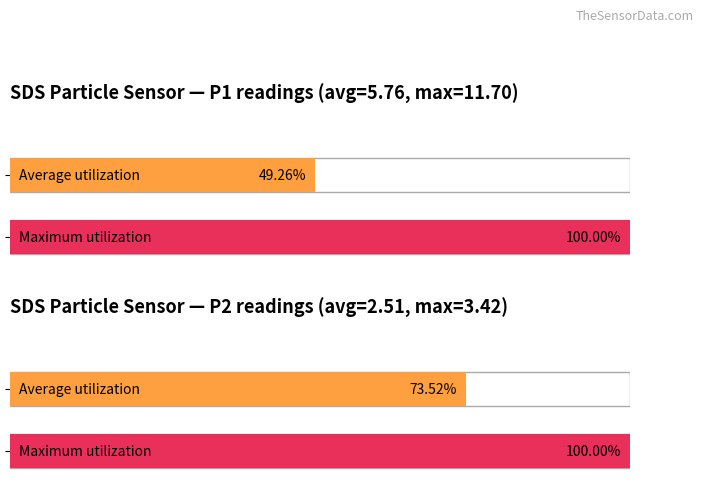

At SDS_P2, list the series in order from smallest to largest.

Average utilization, Maximum utilization